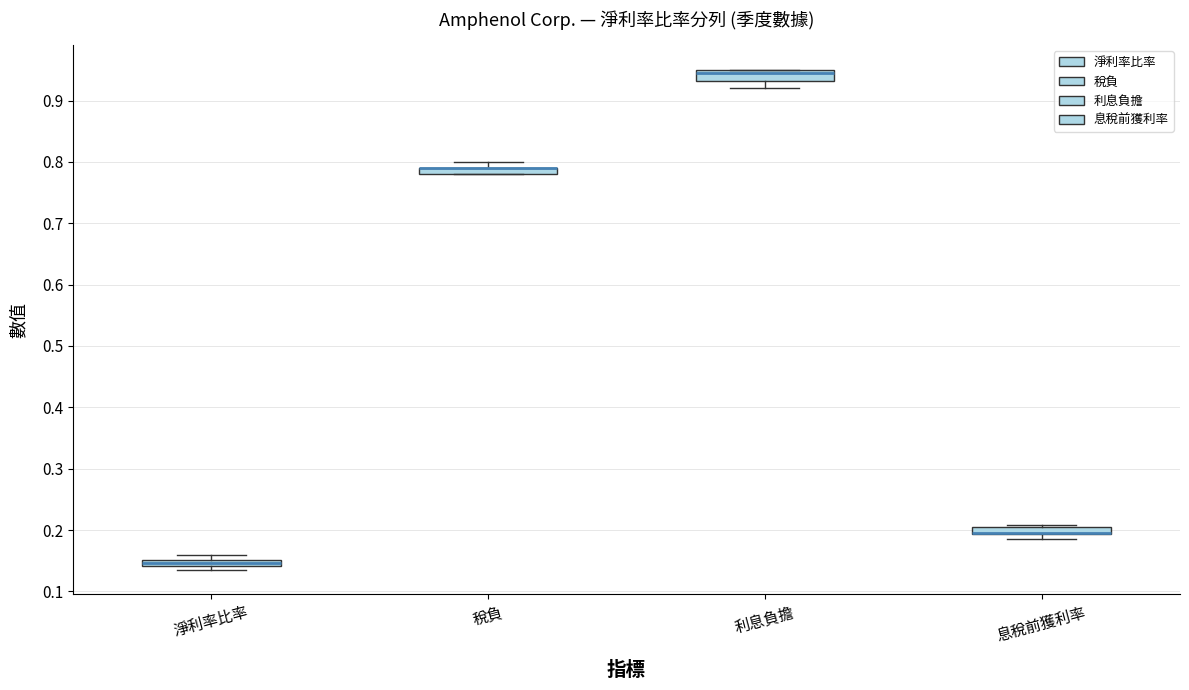

Where is the upper edge of the box for 淨利率比率 on the y-axis? The values are not printed on the chart, so give them approximately, as read against the axis.

0.15